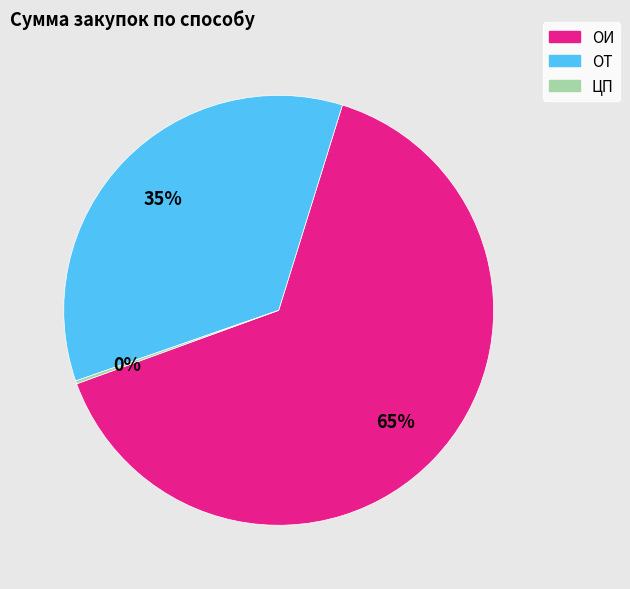

To the nearest percent, what is the average slice percentage?

33%